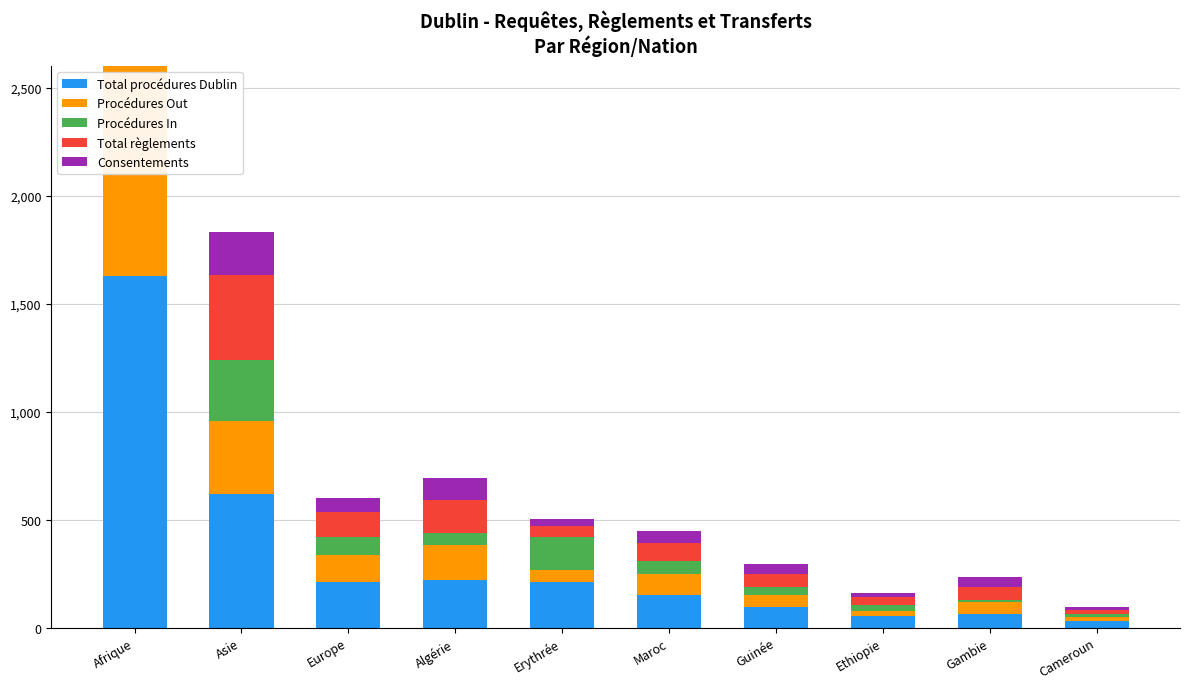

Read the Procédures Out value at Guinée.

56